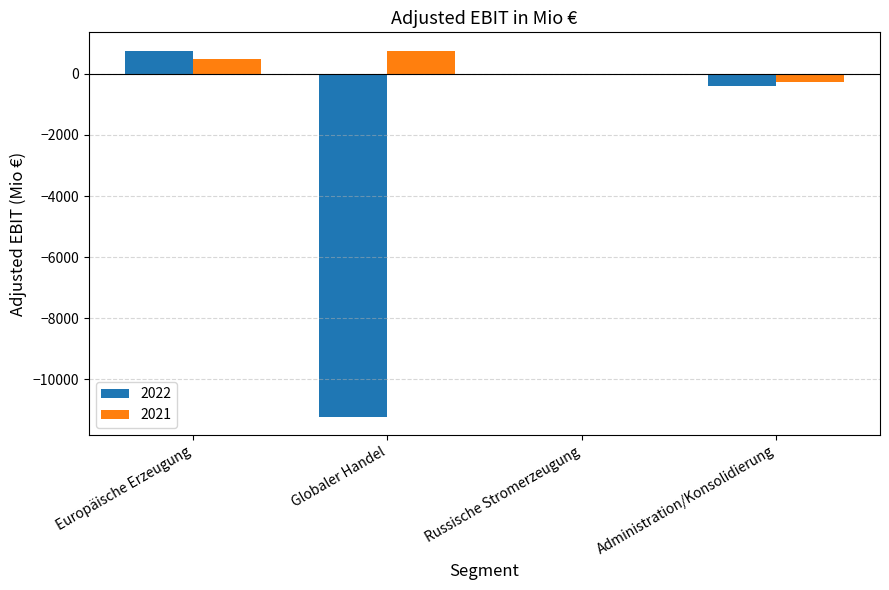

What is the greatest value displayed?

756